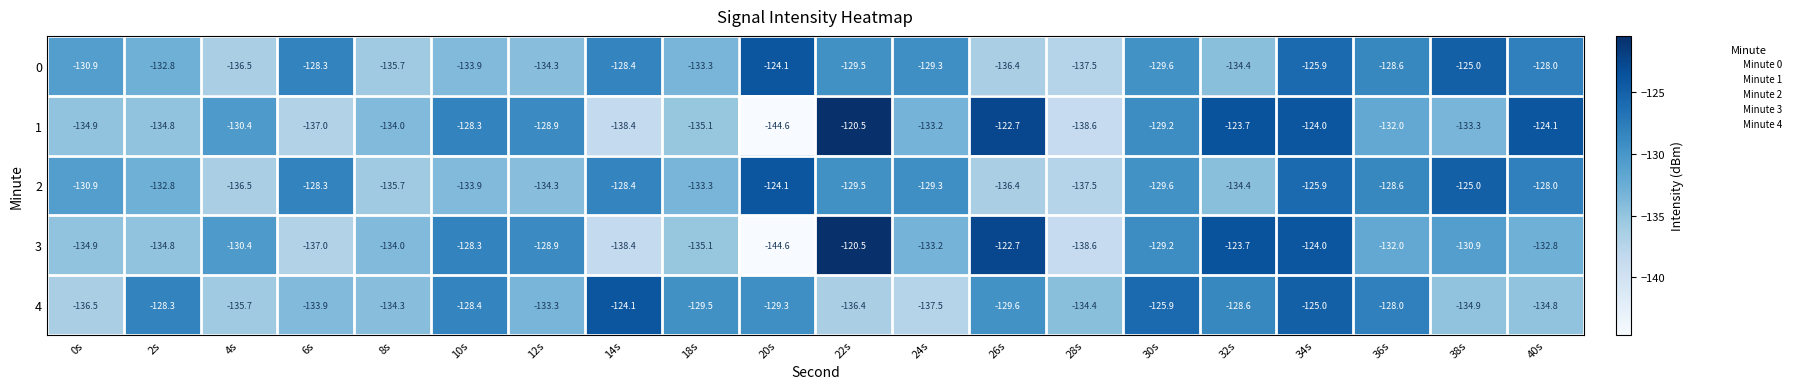

How many categories are shown in the chart?

20